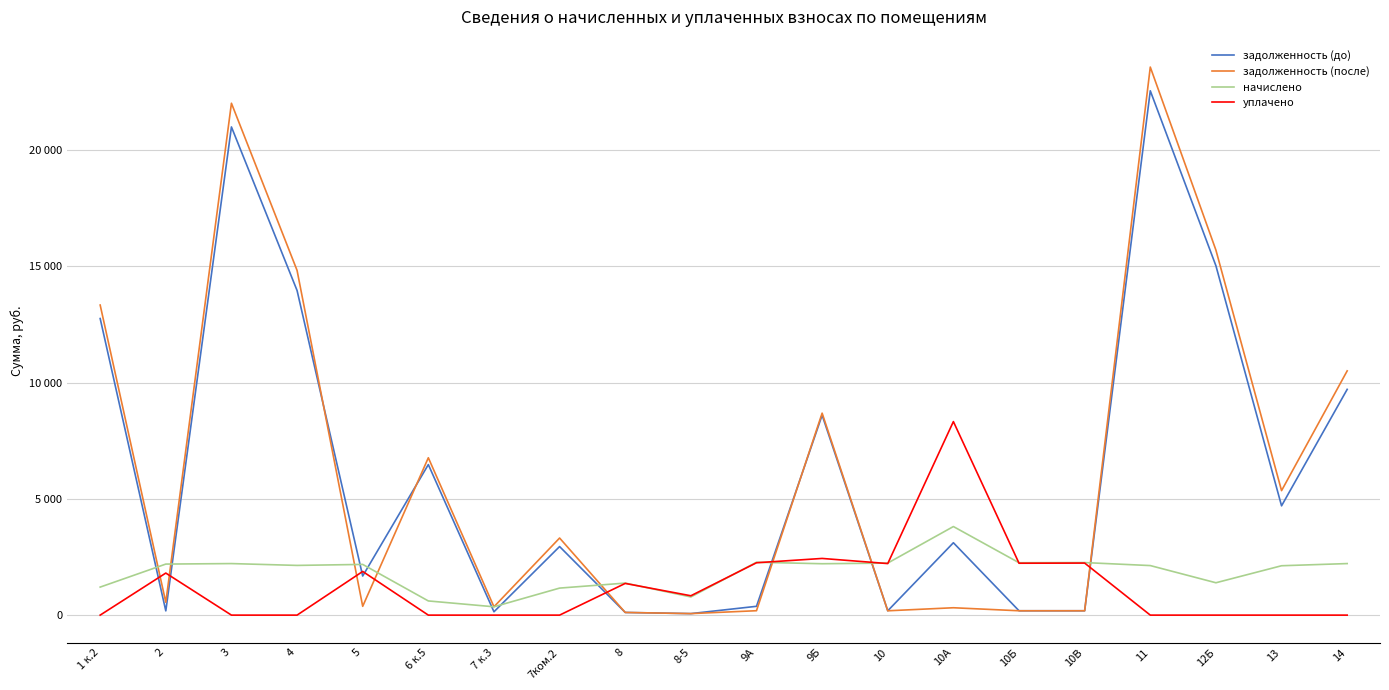

Reading left to right, transcribe all the data shown in this chart.

задолженность (до): 1 к.2=12758.4	2=182.7	3=21000.0	4=13964.2	5=1681.9	6 к.5=6475.5	7 к.3=143.5	7ком.2=2949.4	8=114.8	8-5=65.2	9А=379.1	9Б=8602.1	10=186.6	10А=3113.4	10Б=187.6	10В=187.4	11=22554.9	12Б=15027.8	13=4701.0	14=9711.6
задолженность (после): 1 к.2=13338.7	2=549.1	3=22019.3	4=14828.3	5=378.7	6 к.5=6769.1	7 к.3=358.8	7ком.2=3316.3	8=114.8	8-5=65.2	9А=189.5	9Б=8688.4	10=186.2	10А=317.1	10Б=187.2	10В=187.8	11=23575.3	12Б=15700.8	13=5354.8	14=10506.9
начислено: 1 к.2=1205.5	2=2195.9	3=2217.4	4=2138.4	5=2181.5	6 к.5=610.0	7 к.3=358.8	7ком.2=1162.6	8=1377.8	8-5=782.2	9А=2274.8	9Б=2210.2	10=2239.0	10А=3810.5	10Б=2253.2	10В=2260.4	11=2131.3	12Б=1392.1	13=2124.1	14=2217.4
уплачено: 1 к.2=0.0	2=1809.0	3=0.0	4=0.0	5=1878.1	6 к.5=0.0	7 к.3=0.0	7ком.2=0.0	8=1363.7	8-5=832.5	9А=2252.2	9Б=2438.2	10=2217.4	10А=8325.1	10Б=2232.4	10В=2238.8	11=0.0	12Б=0.0	13=0.0	14=0.0